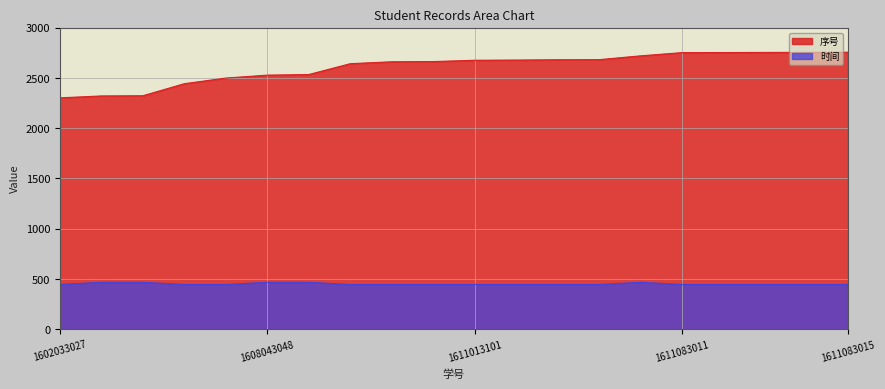

Which category has the highest value across all series?

1611083015